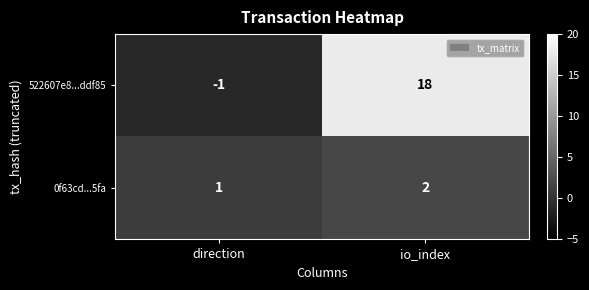

Reading right to left, list all the values displayed in this chart.

522607e8...ddf85: 18	-1
0f63cd...5fa: 2	1